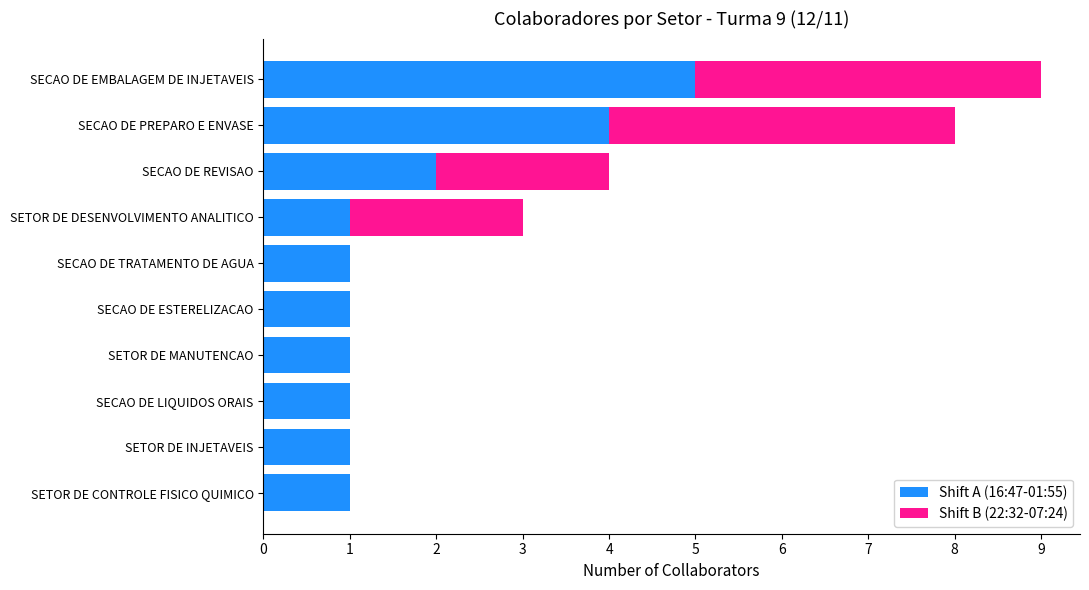

What is the sum of all Shift A (16:47-01:55) values?

18